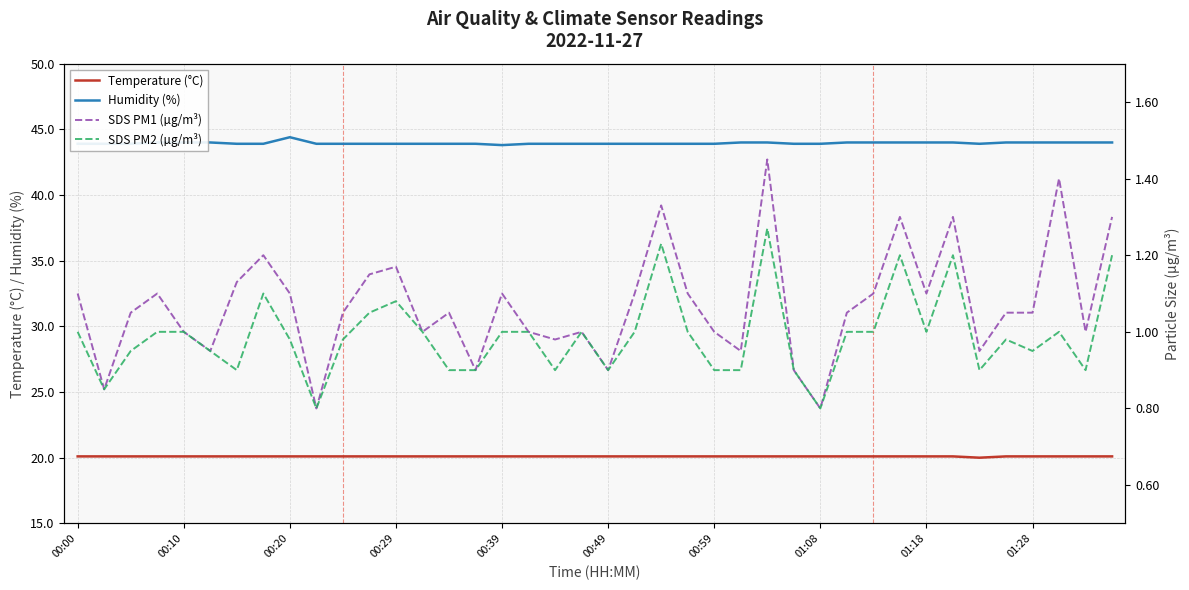

The value of SDS PM1 (µg/m³) at 11 is 0.4. True or false?

False